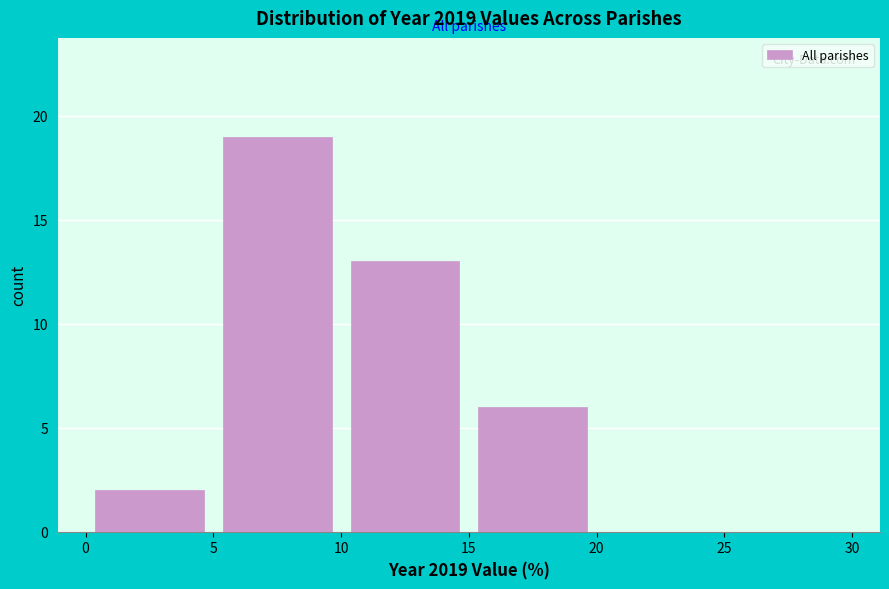

How tall is the bar that spans 15 to 20 on the x-axis? The values are not printed on the chart, so give them approximately, as read against the axis.

6